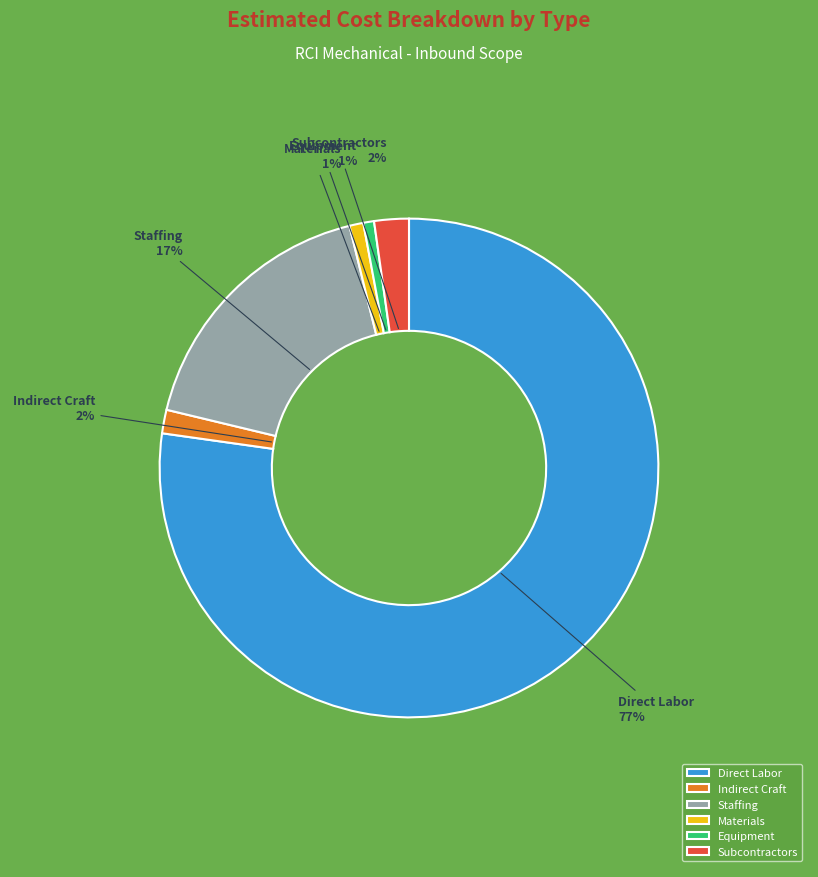

What percentage is the Equipment slice, to the nearest percent?

1%